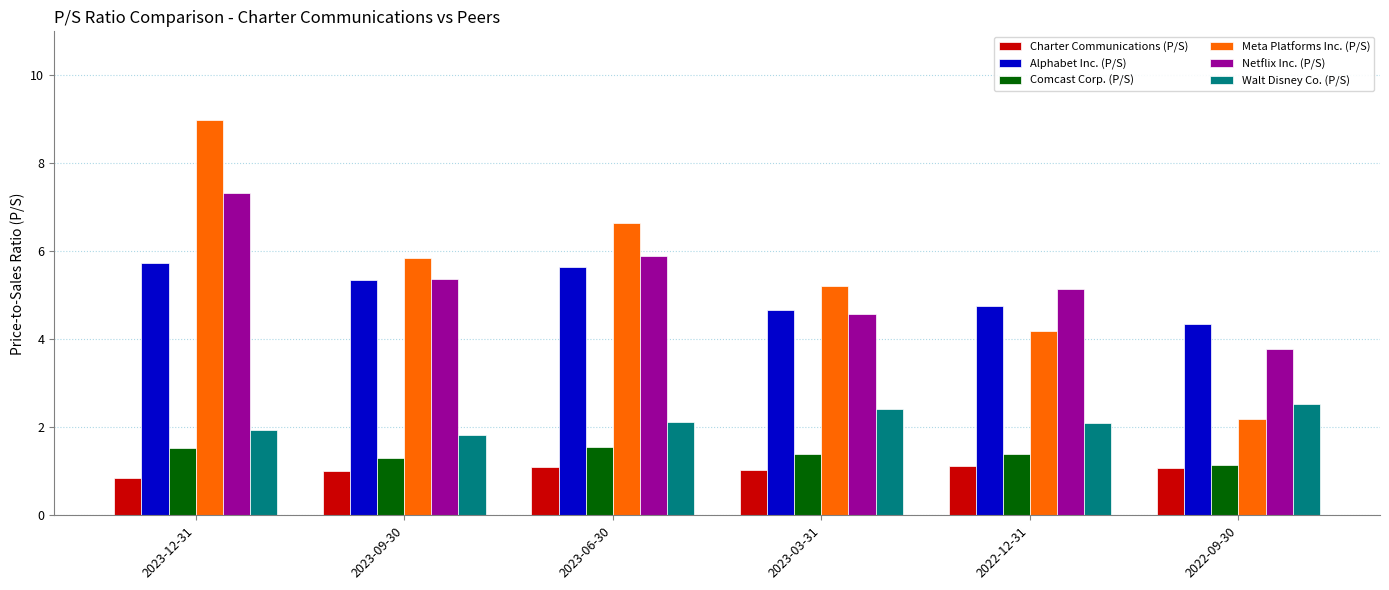

Which category has the lowest value in the Alphabet Inc. (P/S) series?

2022-09-30